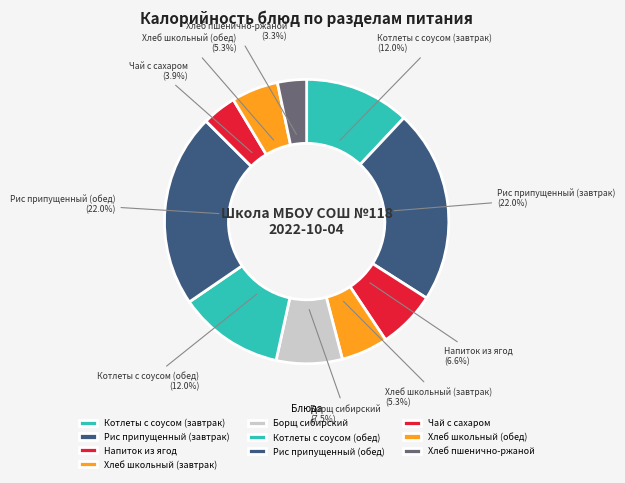

What is the ratio of the value at Хлеб школьный (завтрак) to the value at Котлеты с соусом (завтрак)?

0.4